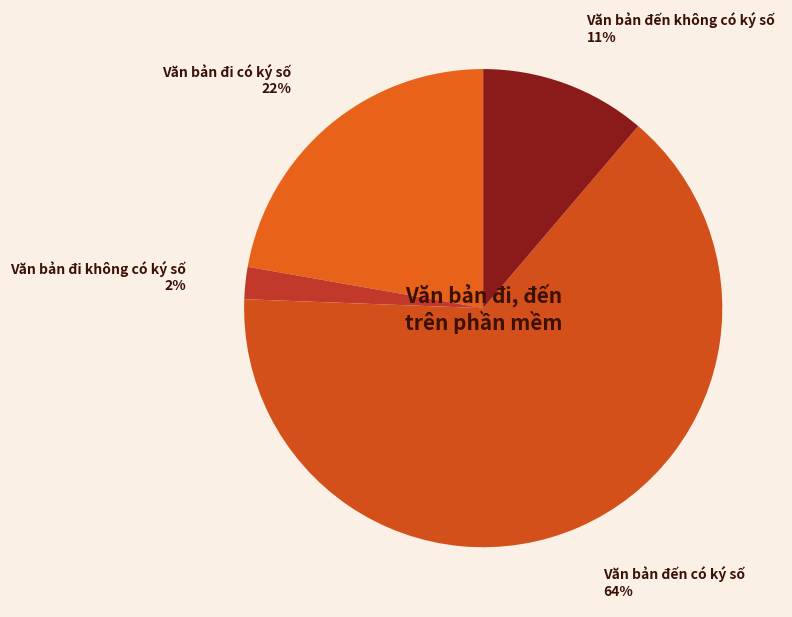

What is the largest slice in the pie chart?

Văn bản đến có ký số